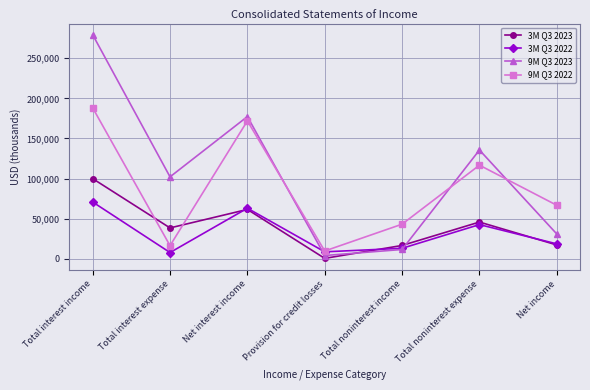

Which series has the widest spread of values?

9M Q3 2023